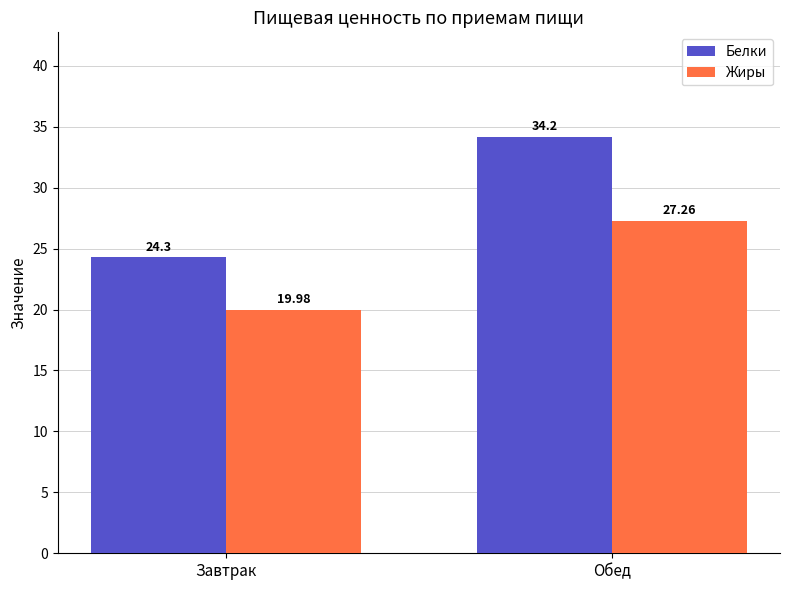

At which label is Жиры closest to 23?

Завтрак